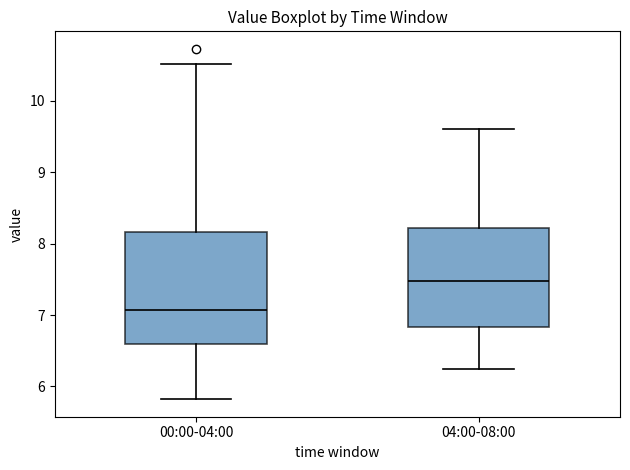

Which box has the lowest median line?

00:00-04:00